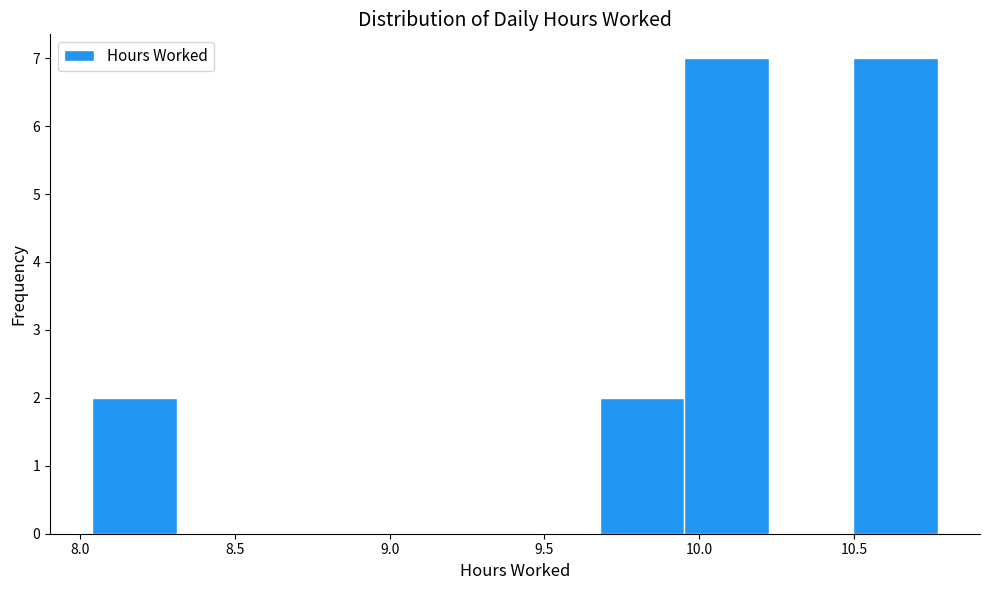

Reading left to right, list every bar in this chart as the range it spans on the x-axis followed by its height. Neither the bar edges nor the heights are printed on the chart, so give them approximately, as read against the axes.

8.05 to 8.30: 2
8.30 to 8.60: 0
8.60 to 8.85: 0
8.85 to 9.15: 0
9.15 to 9.40: 0
9.40 to 9.70: 0
9.70 to 9.95: 2
9.95 to 10.20: 7
10.20 to 10.50: 0
10.50 to 10.75: 7